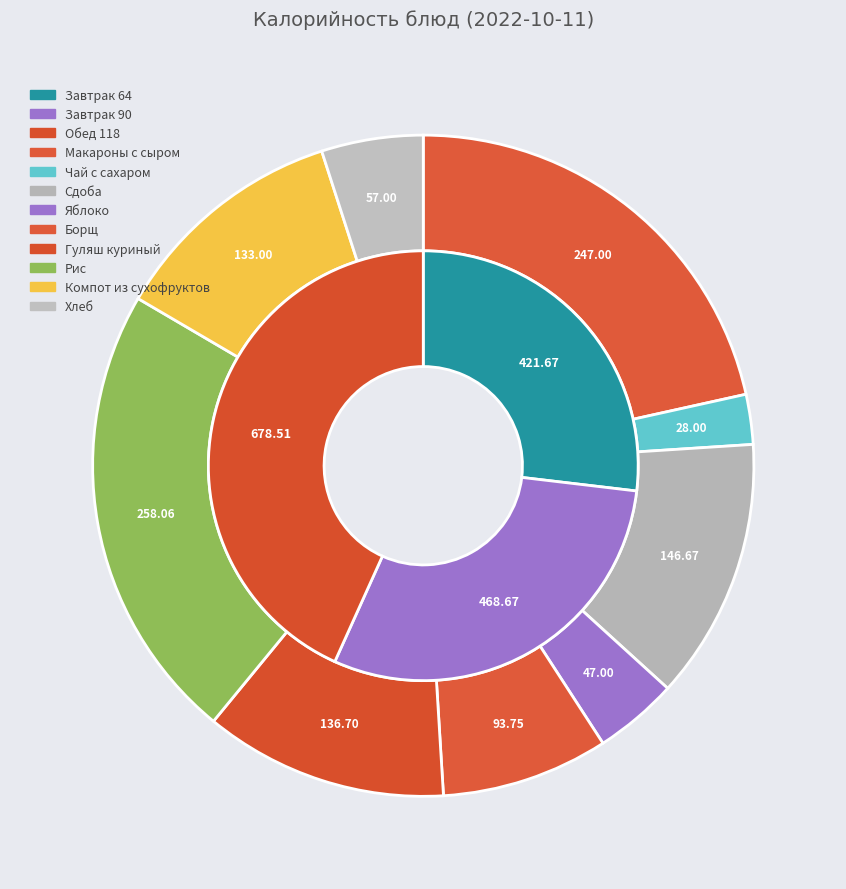

Does Яблоко account for over 50% of the chart?

No